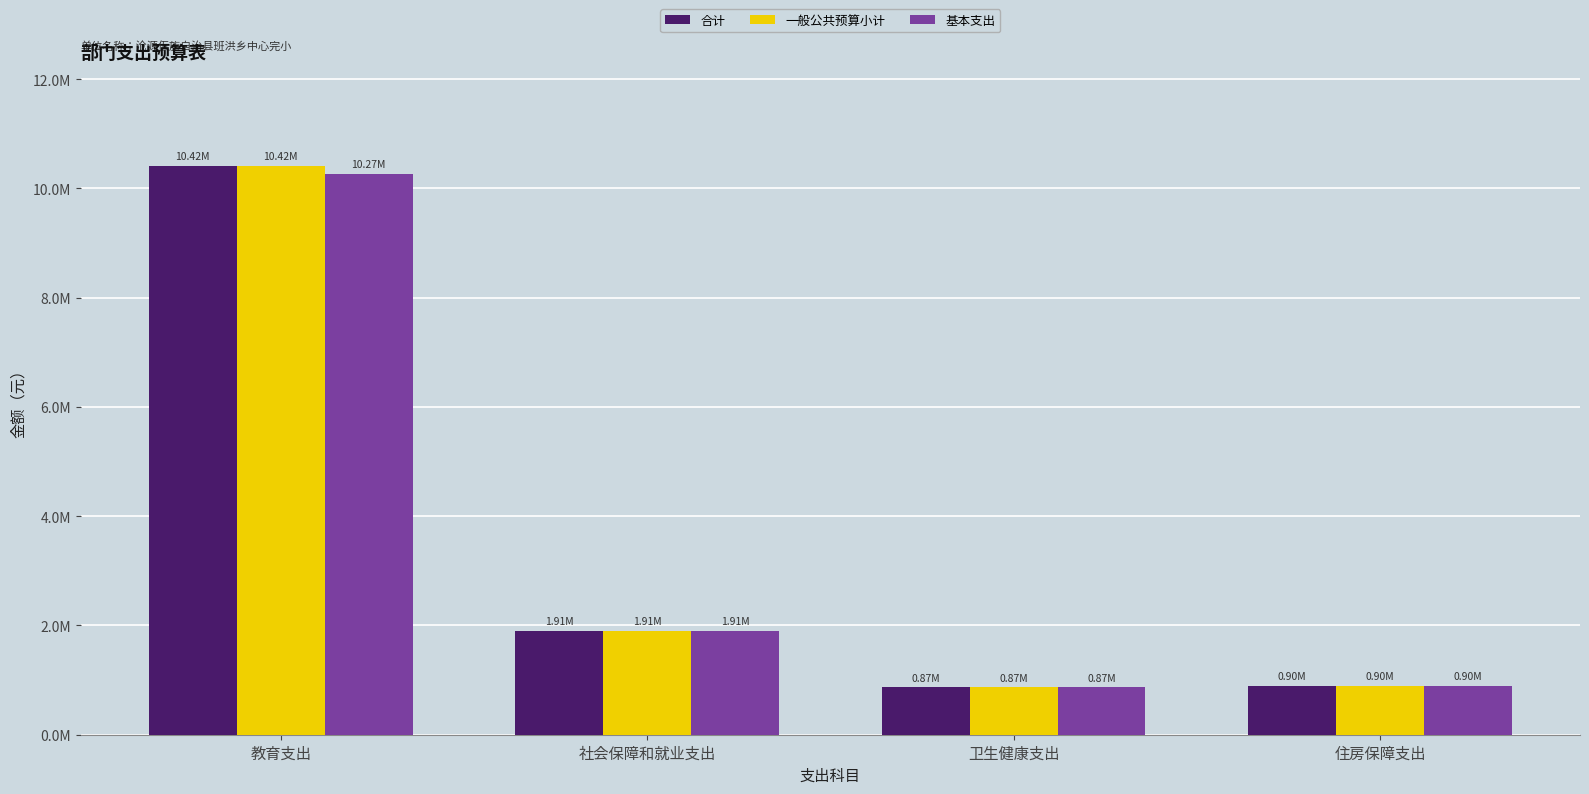

Are the bars grouped side by side (vs. stacked)?

Yes